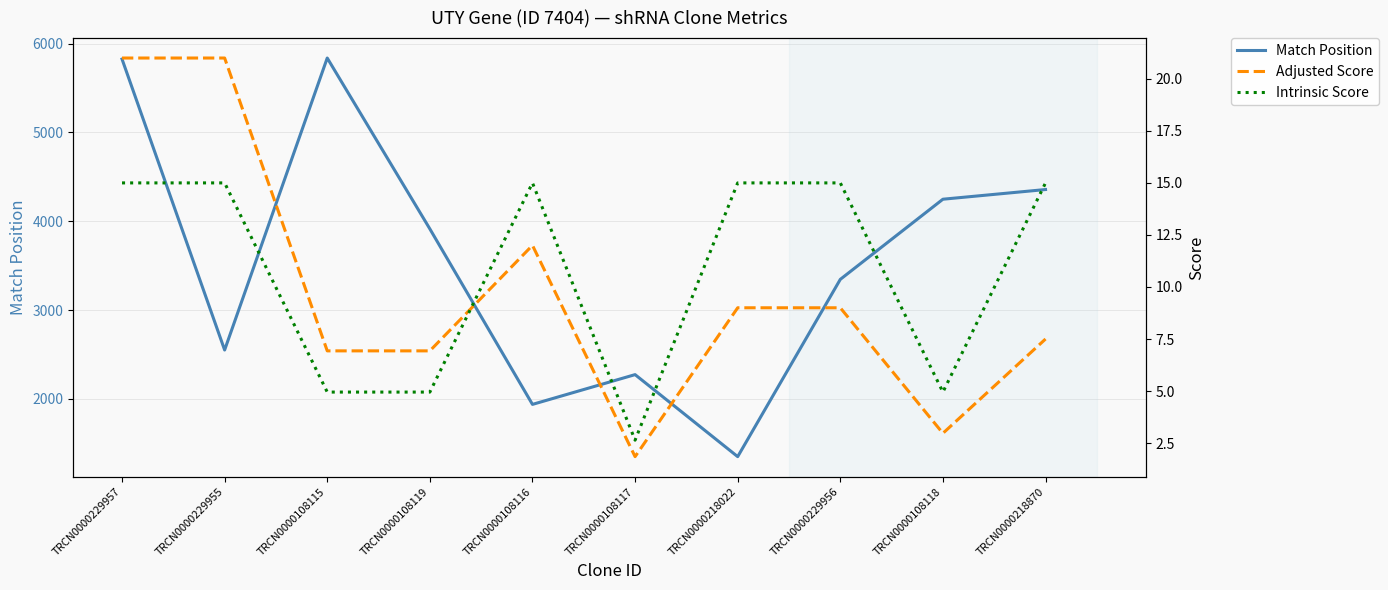

What is the spread (max minus min) of values at TRCN0000108116?

1927.0